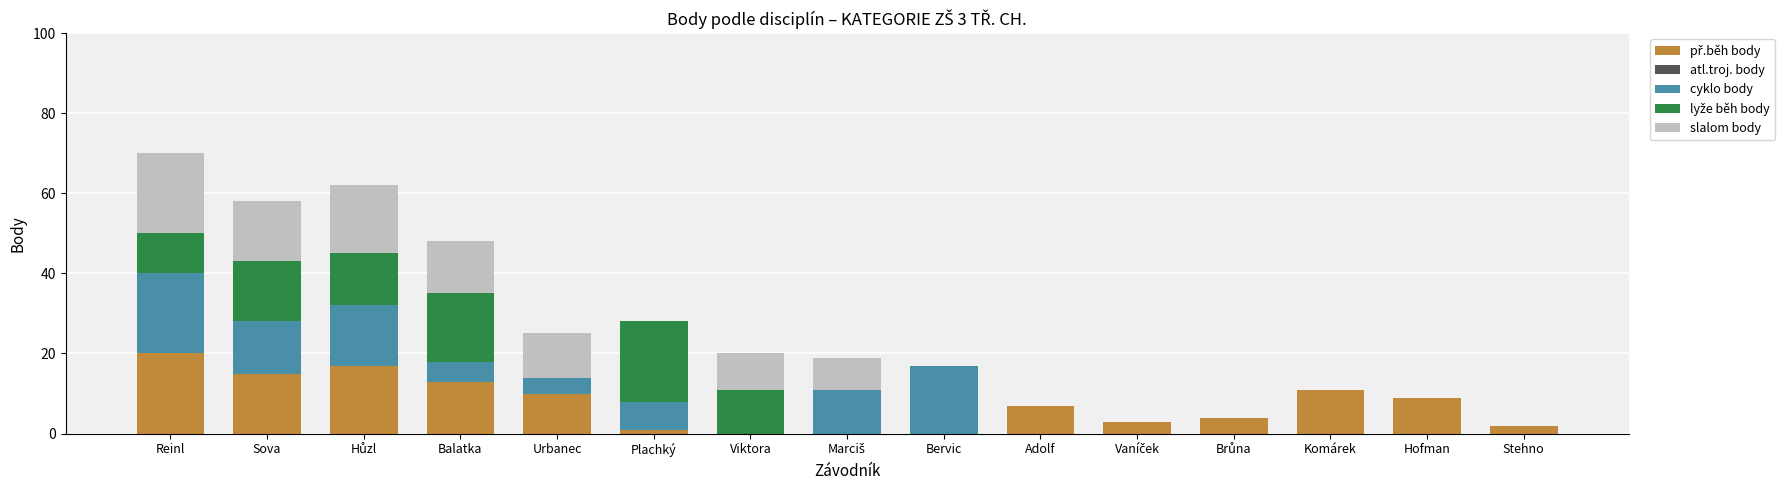

What is the total value across all series at Sova?

58